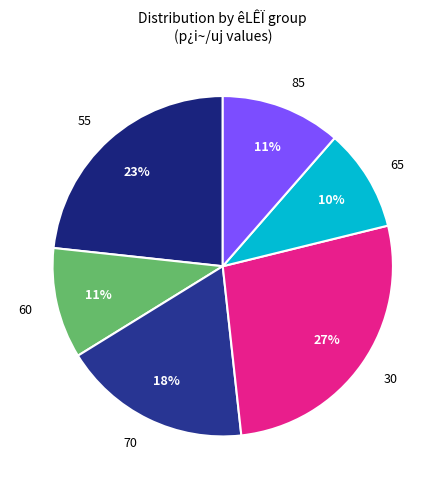

To the nearest percent, what is the combined percentage of 65 and 30?

37%